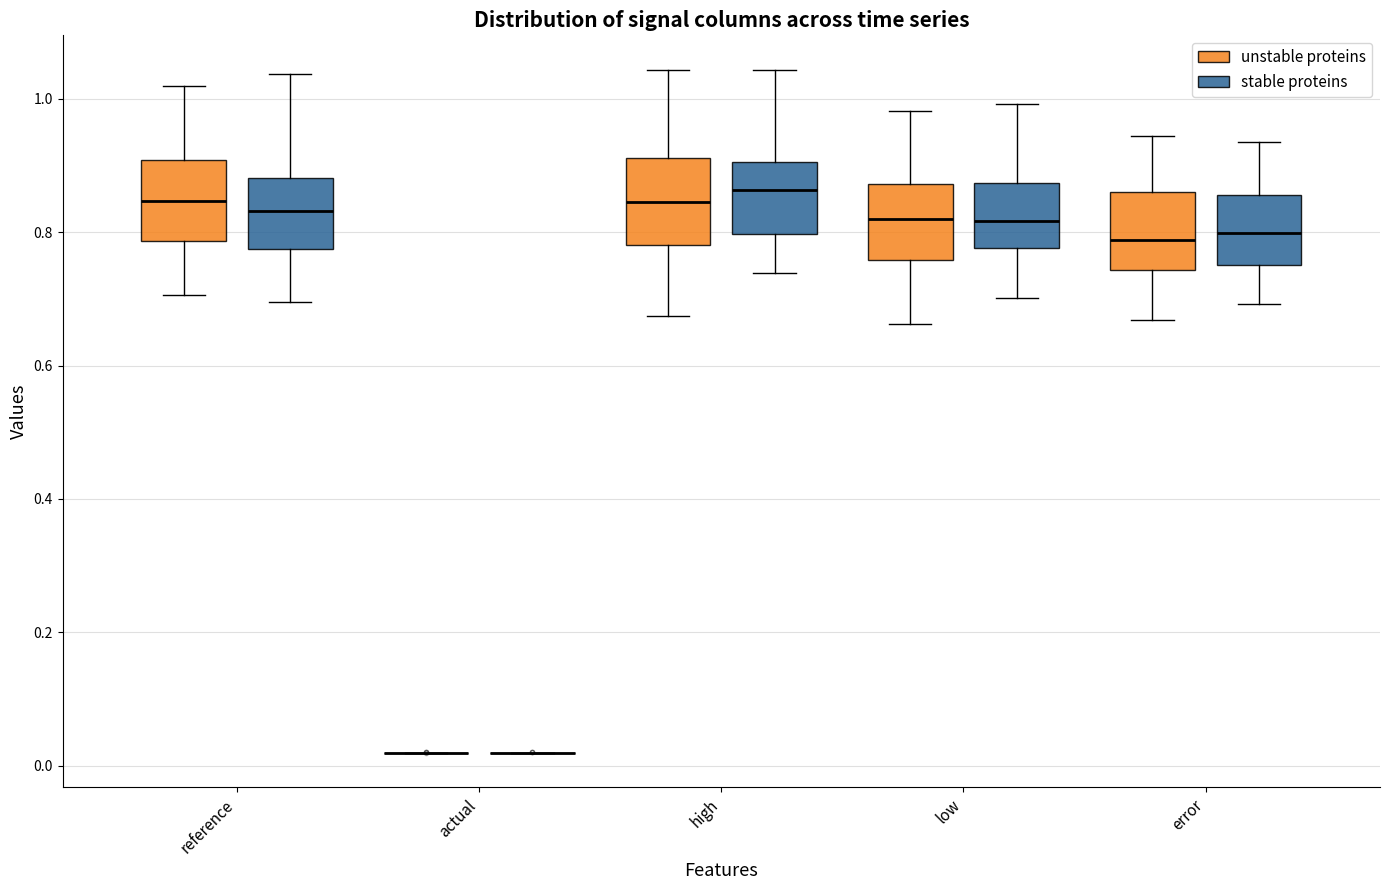

Reading left to right, transcribe this box plot: for each box, give where its median line is, the range the box spans, and where its two whiskers end, as read against the y-axis. The values are not printed on the chart, so give them approximately, as read against the axis.

reference (unstable proteins): median 0.84, box 0.78 to 0.90, whiskers 0.70 to 1.02
reference (stable proteins): median 0.84, box 0.78 to 0.88, whiskers 0.70 to 1.04
actual (unstable proteins): box collapsed to a line at 0.02, whiskers 0.02 to 0.02
actual (stable proteins): box collapsed to a line at 0.02, whiskers 0.02 to 0.02
high (unstable proteins): median 0.84, box 0.78 to 0.92, whiskers 0.68 to 1.04
high (stable proteins): median 0.86, box 0.80 to 0.90, whiskers 0.74 to 1.04
low (unstable proteins): median 0.82, box 0.76 to 0.88, whiskers 0.66 to 0.98
low (stable proteins): median 0.82, box 0.78 to 0.88, whiskers 0.70 to 1.00
error (unstable proteins): median 0.78, box 0.74 to 0.86, whiskers 0.66 to 0.94
error (stable proteins): median 0.80, box 0.76 to 0.86, whiskers 0.70 to 0.94